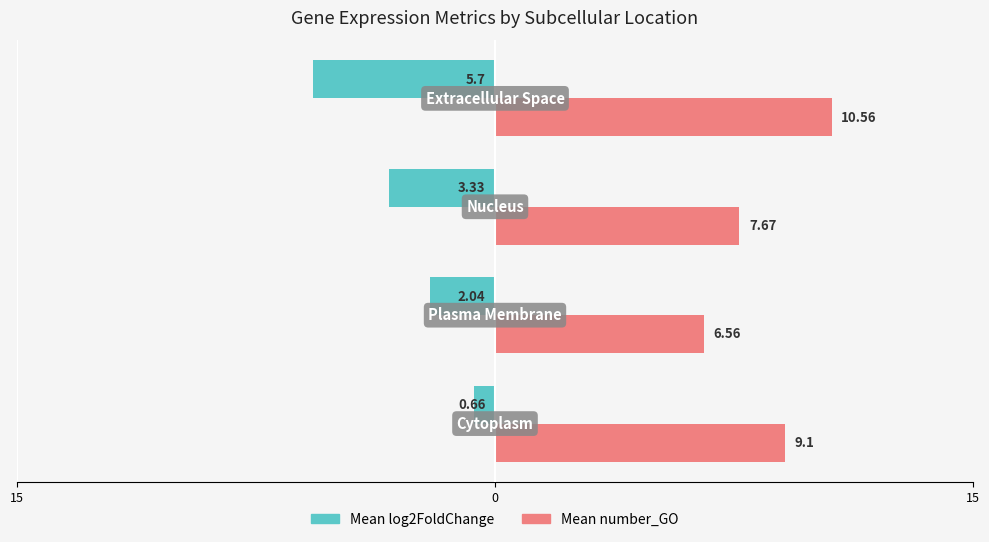

What is the average value of the Mean number_GO series?

8.5